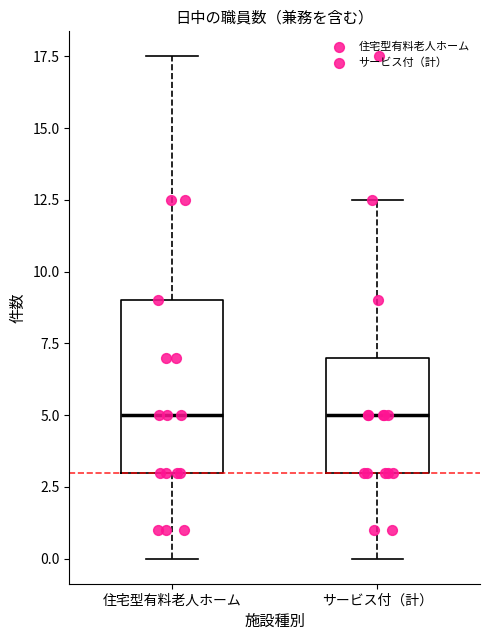

Reading left to right, transcribe this box plot: for each box, give where its median line is, the range the box spans, and where its two whiskers end, as read against the y-axis. The values are not printed on the chart, so give them approximately, as read against the axis.

住宅型有料老人ホーム: median 5.0, box 3.0 to 9.0, whiskers 0.0 to 17.5
サービス付（計）: median 5.0, box 3.0 to 7.0, whiskers 0.0 to 12.5